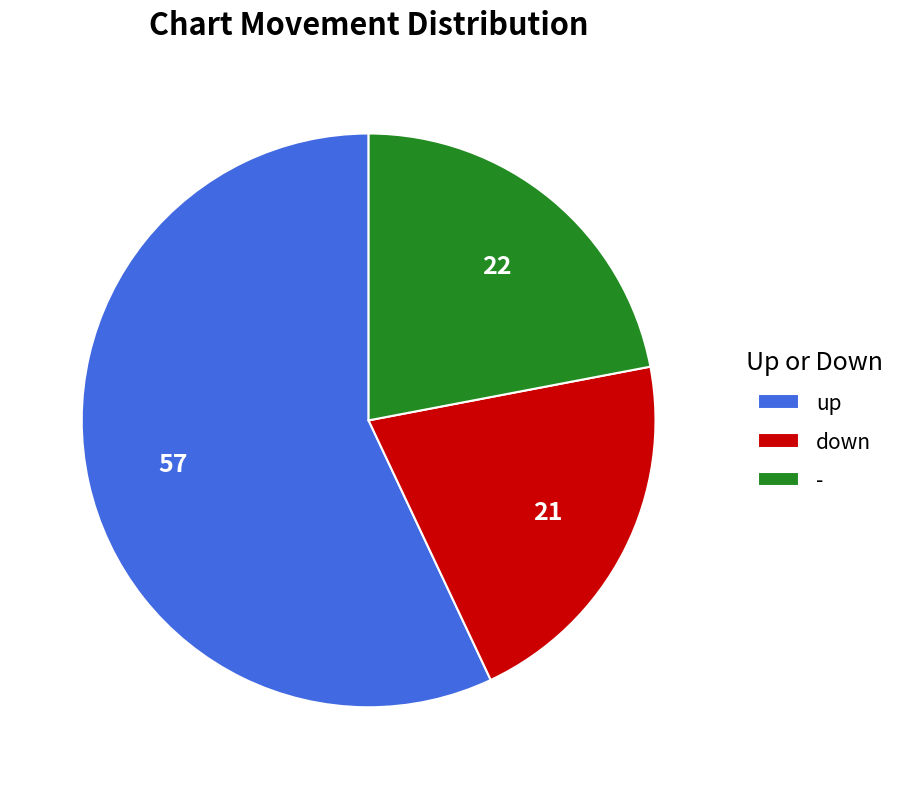

How many segments does this pie chart have?

3